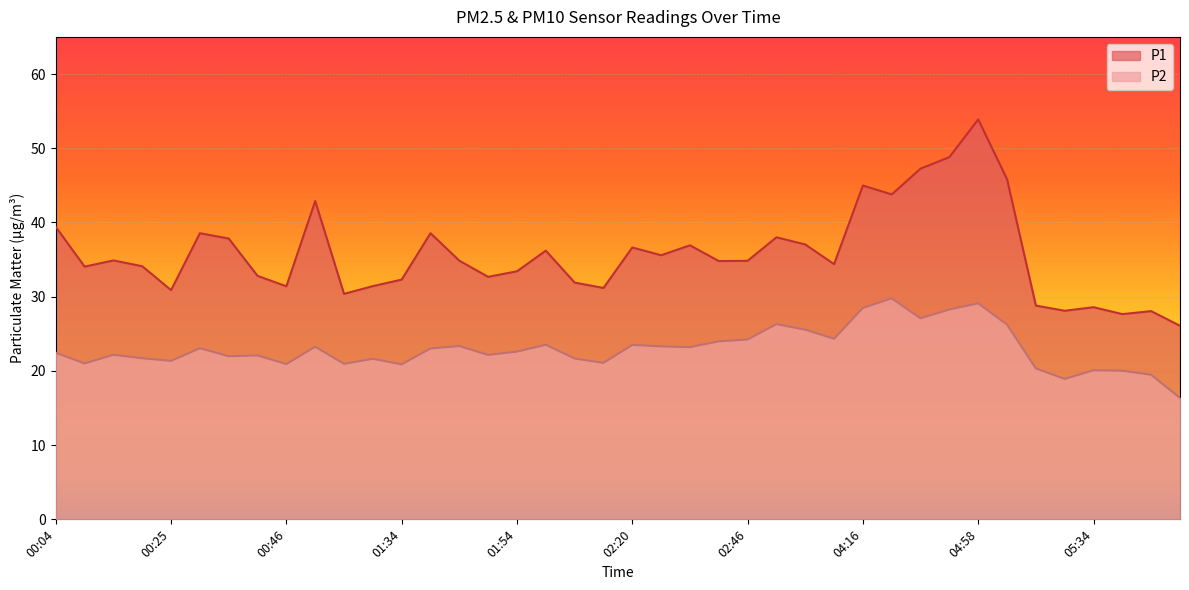

What is the difference between the highest and lowest values at 02:56?

11.5